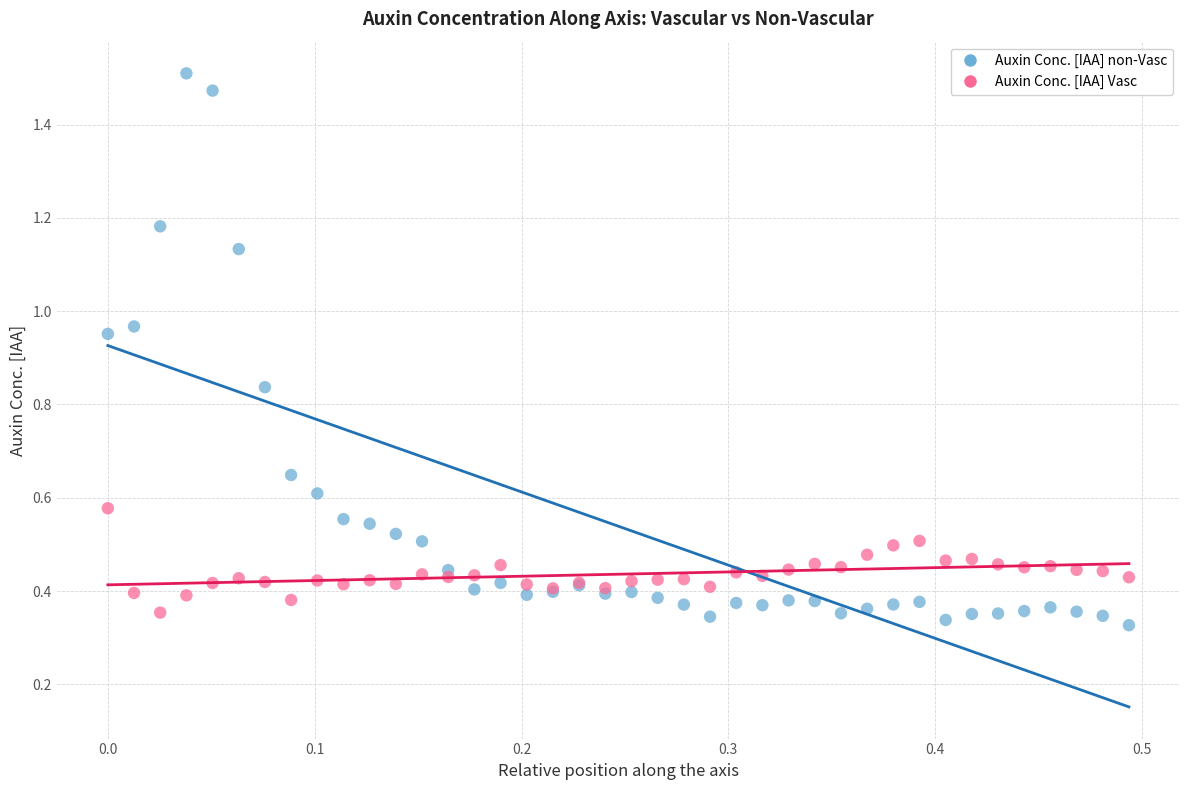

Which series has the widest spread of Y values?

Auxin Conc. [IAA] non-Vasc